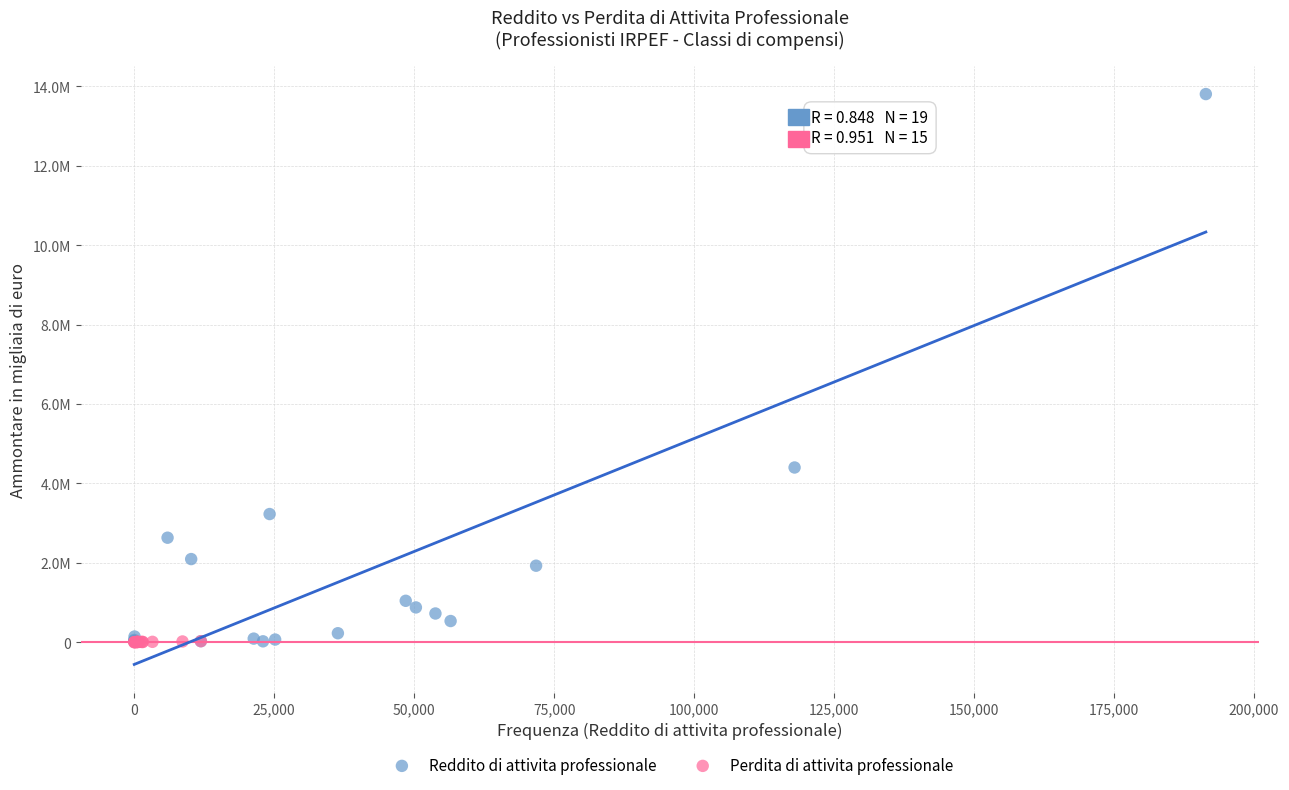

Which series has the widest spread of Y values?

Reddito di attivita professionale